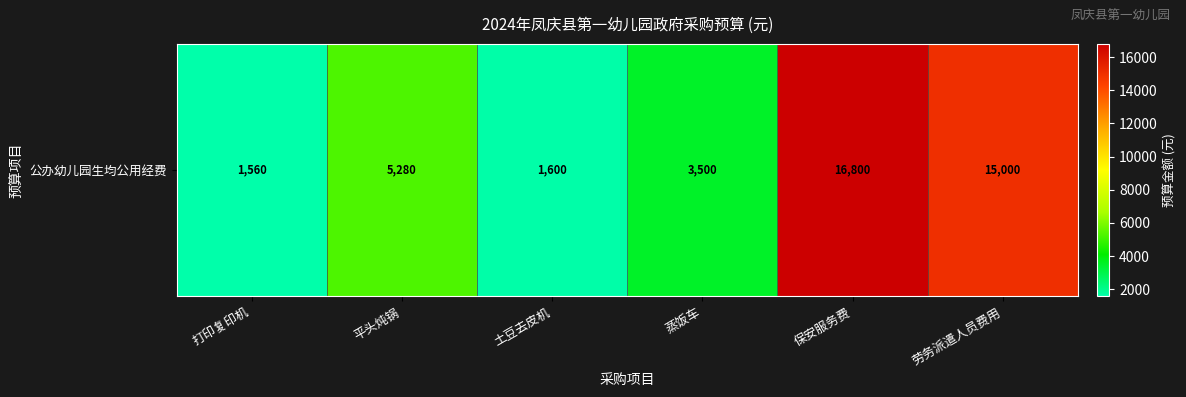

At which label is the value closest to 9180?

平头炖锅